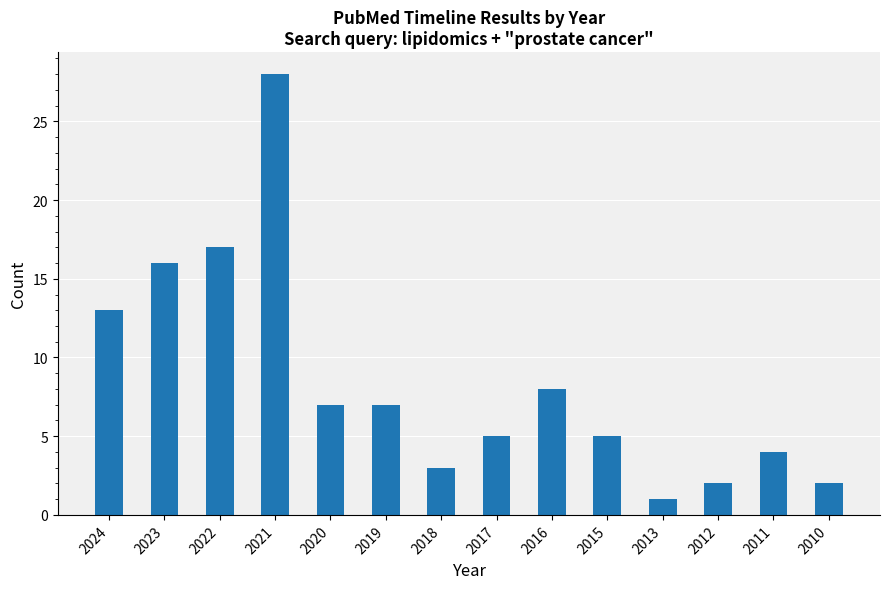

Reading left to right, what are all the values shown in this chart?

2024=13	2023=16	2022=17	2021=28	2020=7	2019=7	2018=3	2017=5	2016=8	2015=5	2013=1	2012=2	2011=4	2010=2